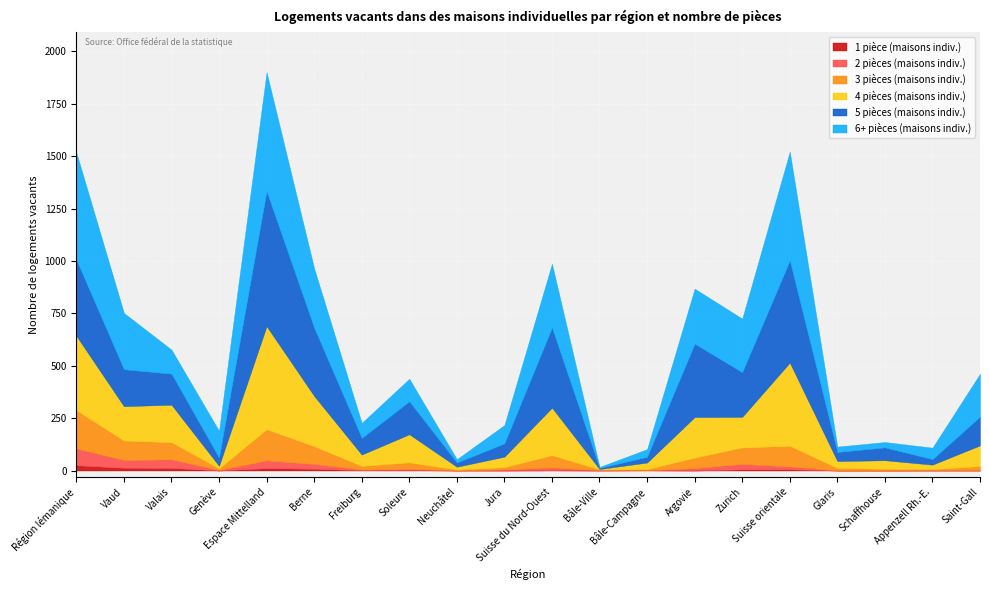

How many times do 4 pièces (maisons indiv.) and 3 pièces (maisons indiv.) cross each other?

2